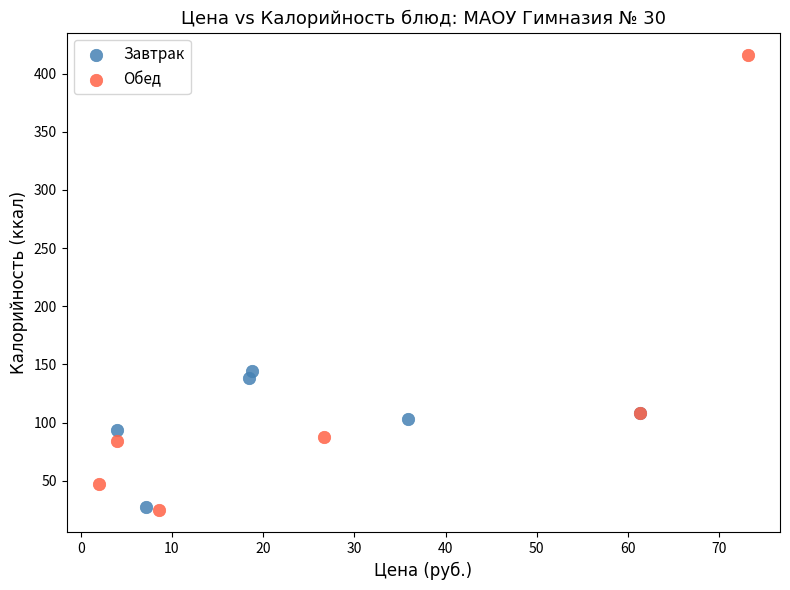

Which series has the largest Y range (max minus min)?

Обед